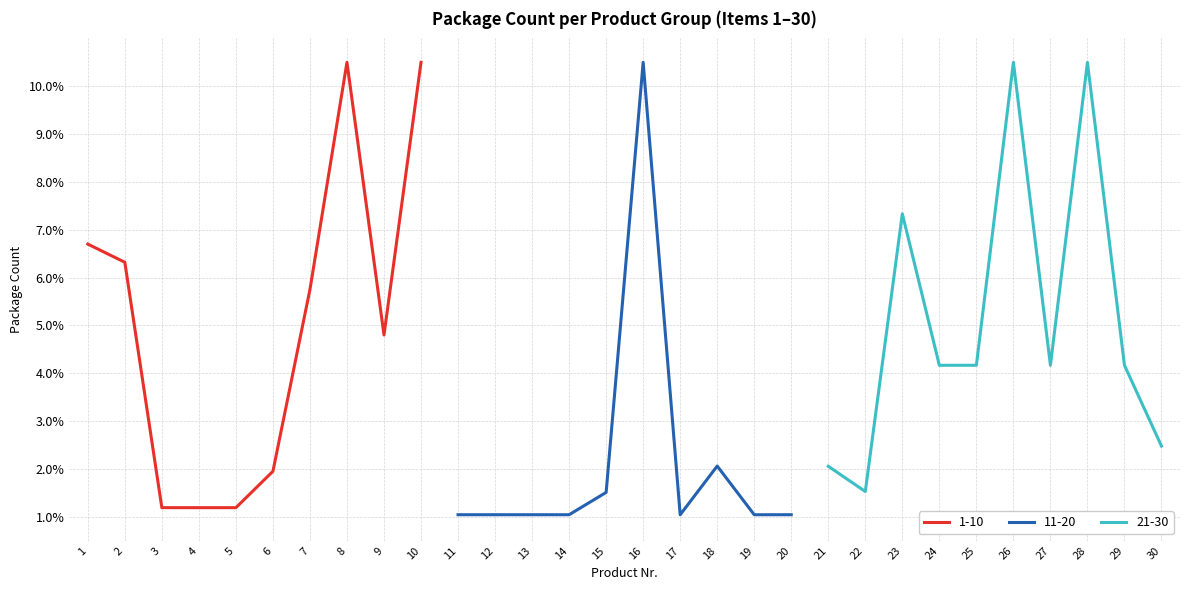

What is the approximate value of 21-30 at 29?

4.2